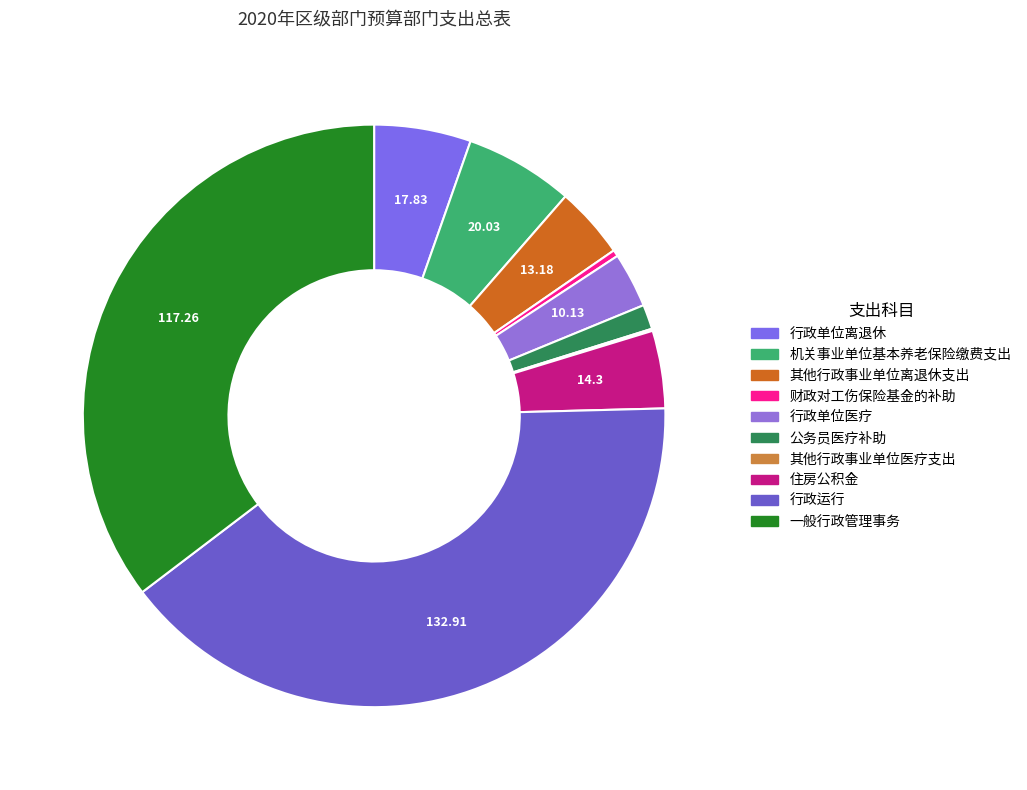

What percentage is the 机关事业单位基本养老保险缴费支出 slice, to the nearest percent?

6%